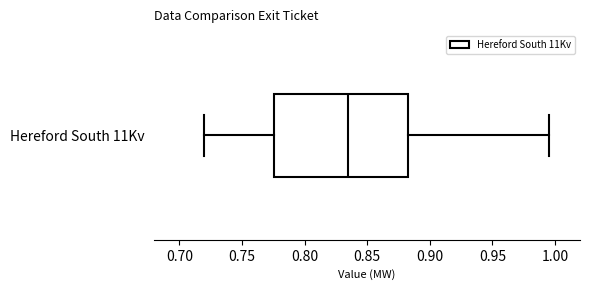

Transcribe this box plot: give where the median line is, the range the box spans, and where the two whiskers end, as read against the x-axis. The values are not printed on the chart, so give them approximately, as read against the axis.

median 0.835, box 0.775 to 0.880, whiskers 0.720 to 0.995